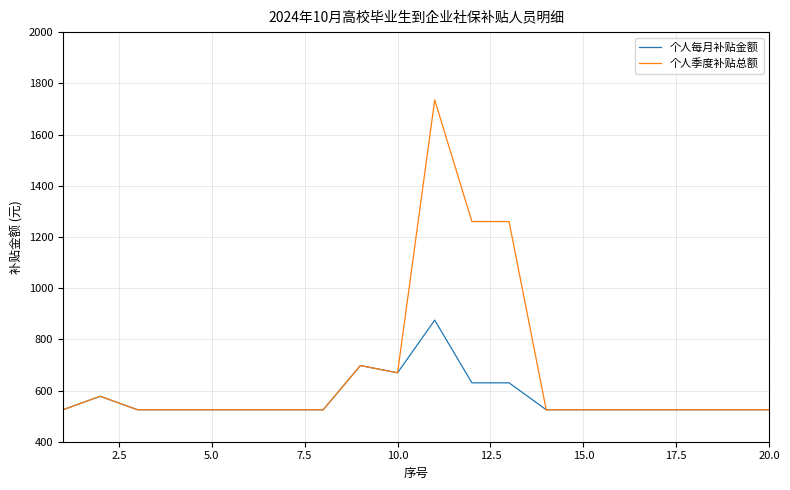

Which series has the widest spread of values?

个人季度补贴总额